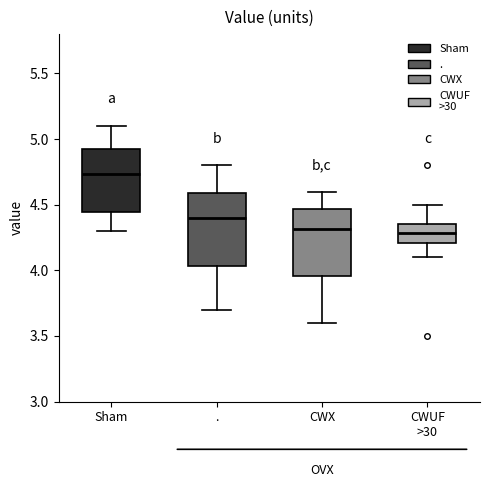

Reading left to right, read every box against the y-axis: the position of its median line, the range the box covers, and the ends of its whiskers. The values are not printed on the chart, so give them approximately, as read against the axis.

Sham: median 4.75, box 4.45 to 4.90, whiskers 4.30 to 5.10
.: median 4.40, box 4.05 to 4.60, whiskers 3.70 to 4.80
CWX: median 4.30, box 3.95 to 4.45, whiskers 3.60 to 4.60
CWUF >30: median 4.30, box 4.20 to 4.35, whiskers 4.10 to 4.50